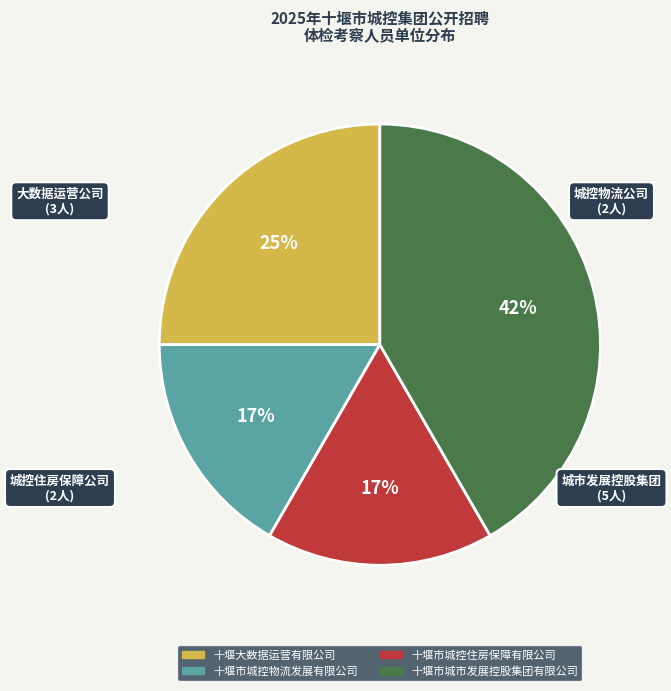

Which category has the biggest portion of the pie?

十堰市城市发展控股集团有限公司